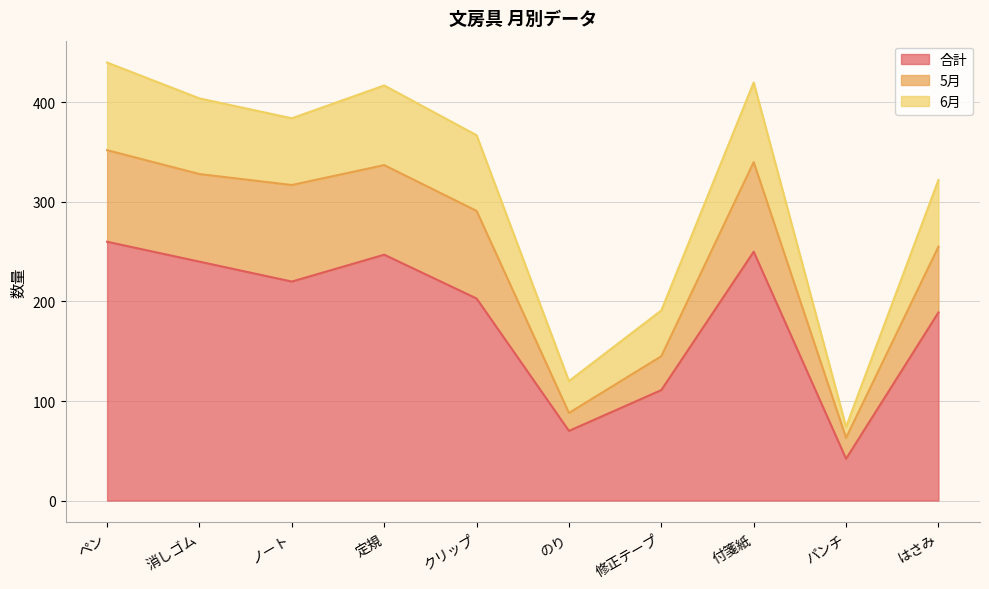

What is the value of the 5月 point at the 3rd from the left?

317